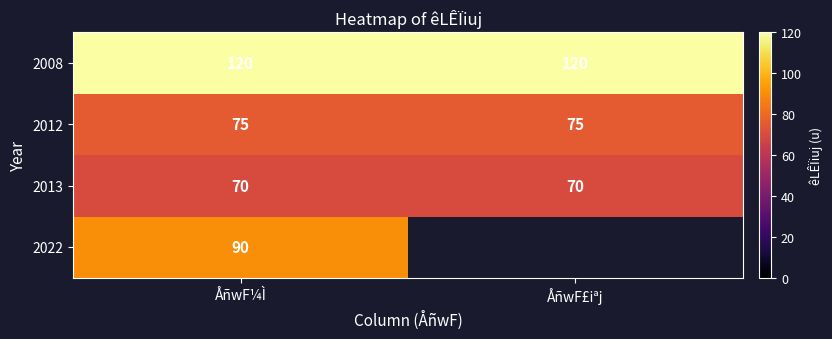

What is the spread (max minus min) of values at ÅñwF¼Ì?

50